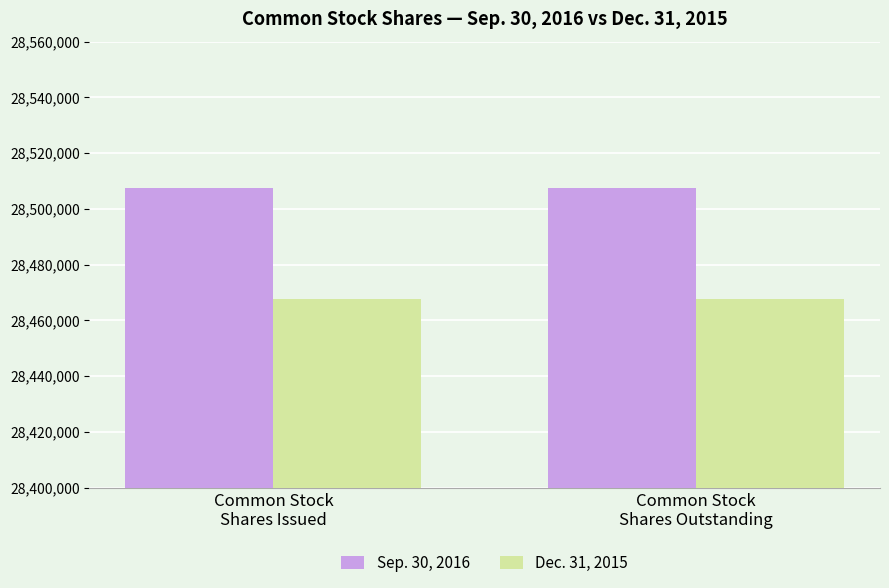

What are all the series names shown in the legend?

Sep. 30, 2016, Dec. 31, 2015